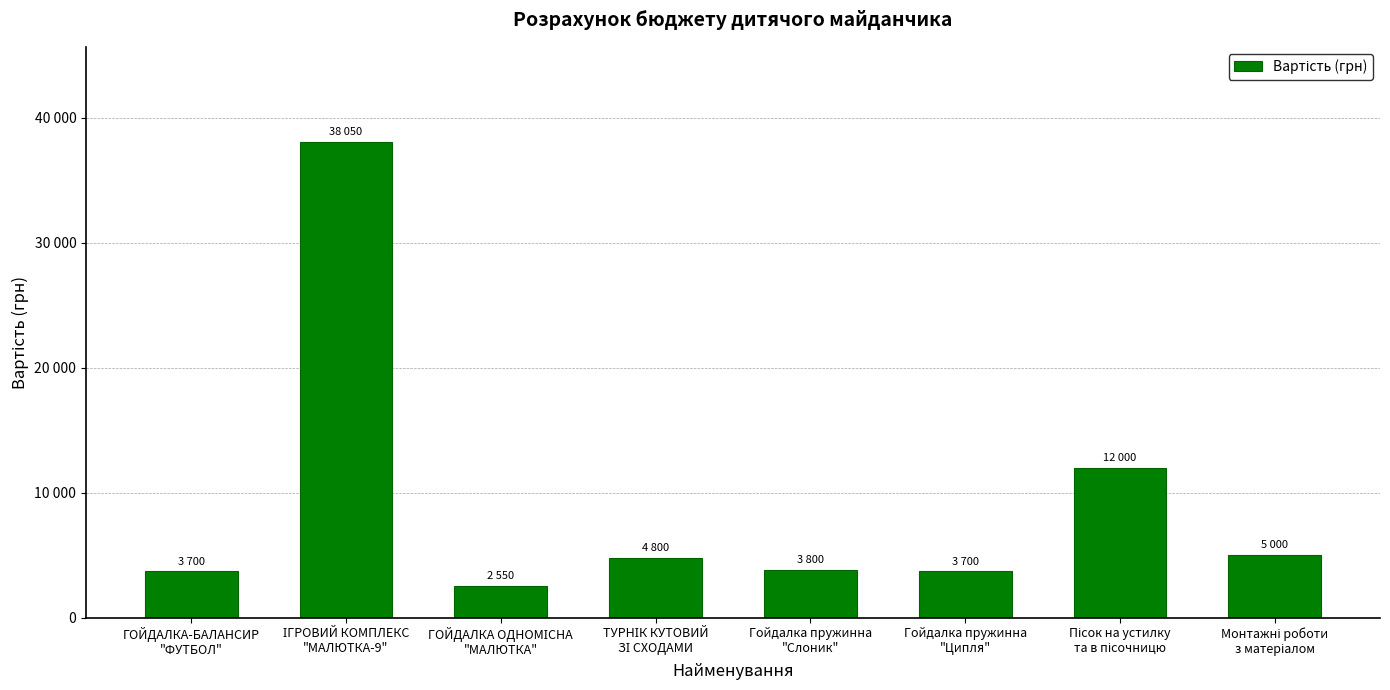

Are the bars horizontal?

No